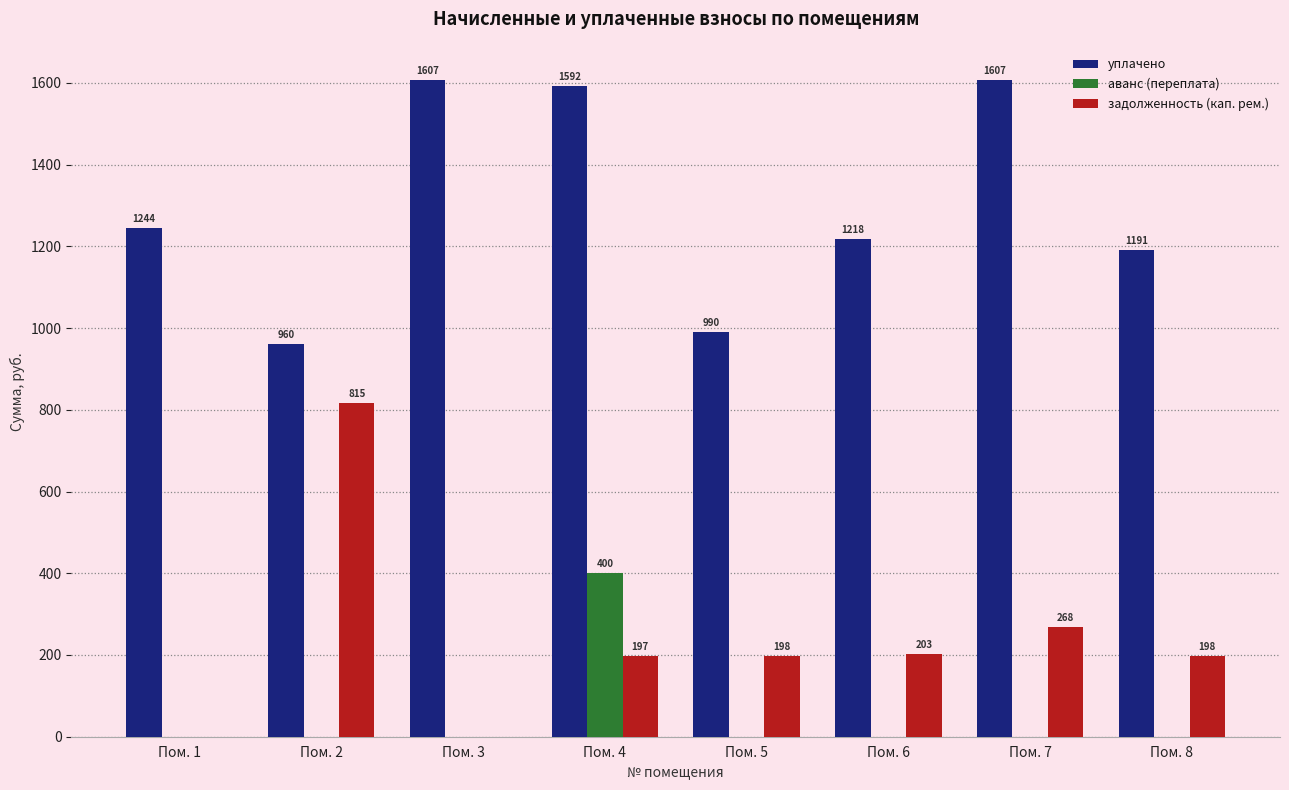

What is the maximum value for аванс (переплата)?

399.6